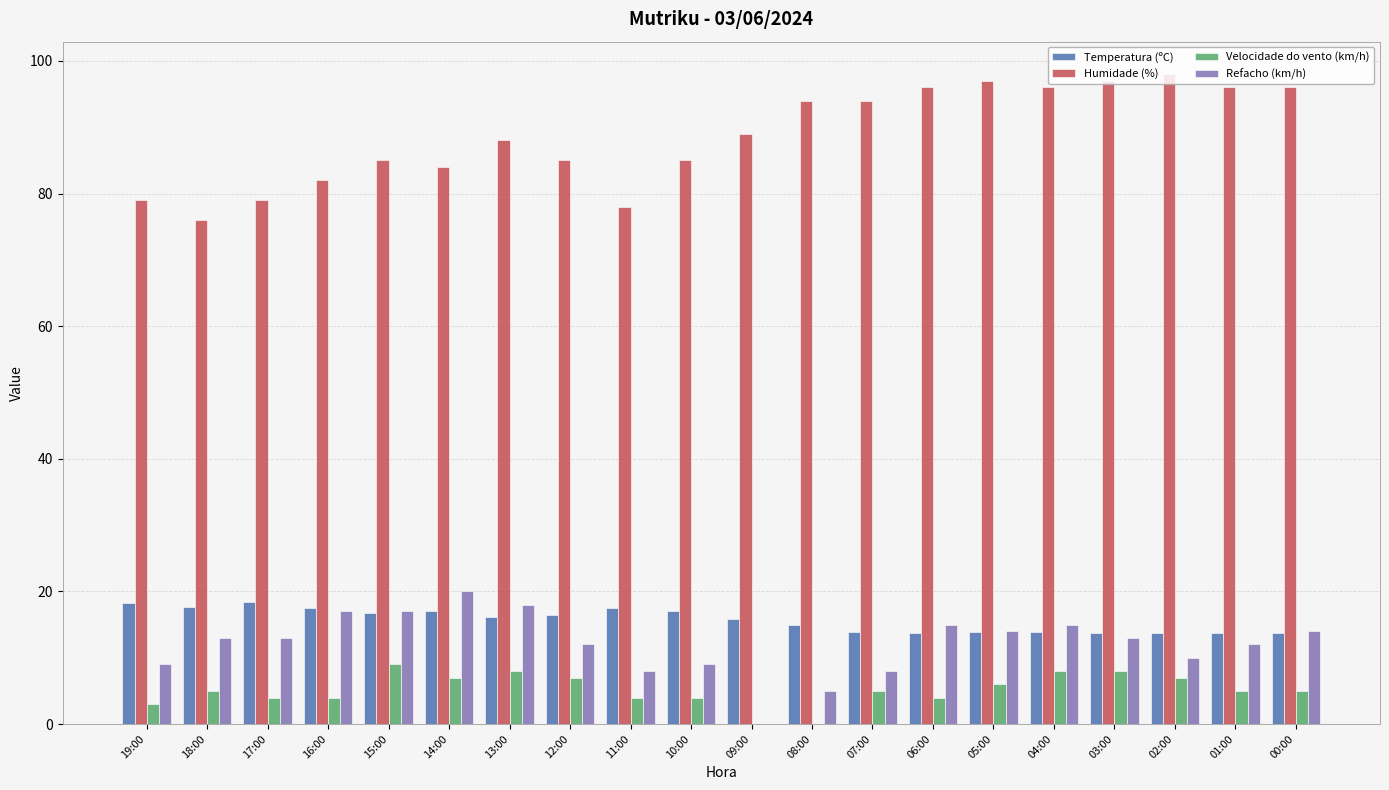

What is the maximum value shown in the chart?

98.0